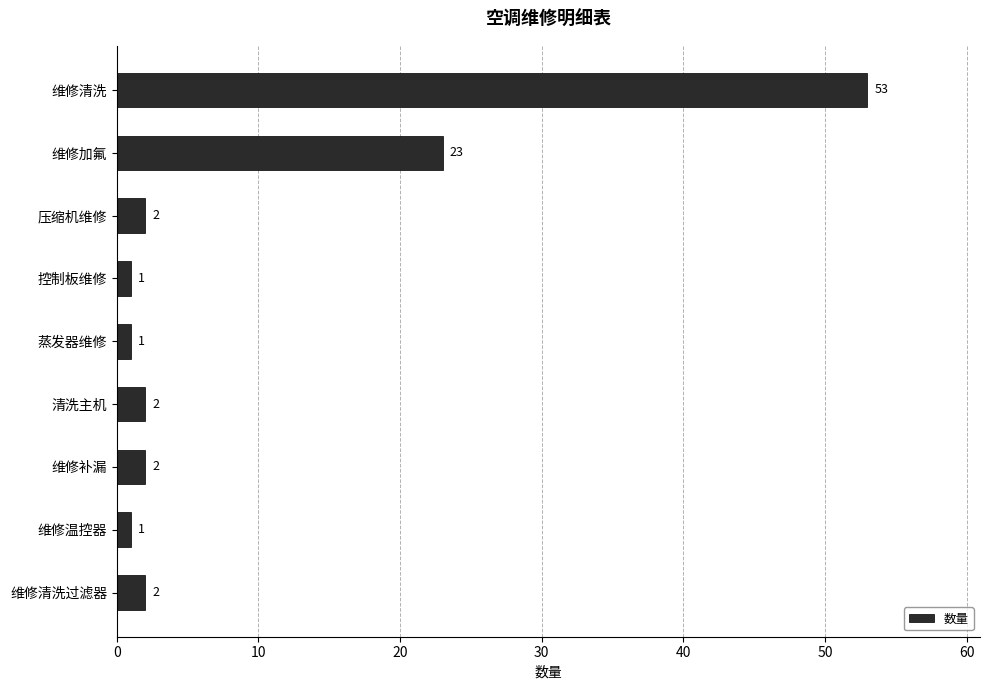

Is it true that the value at 维修加氟 is 15?

False